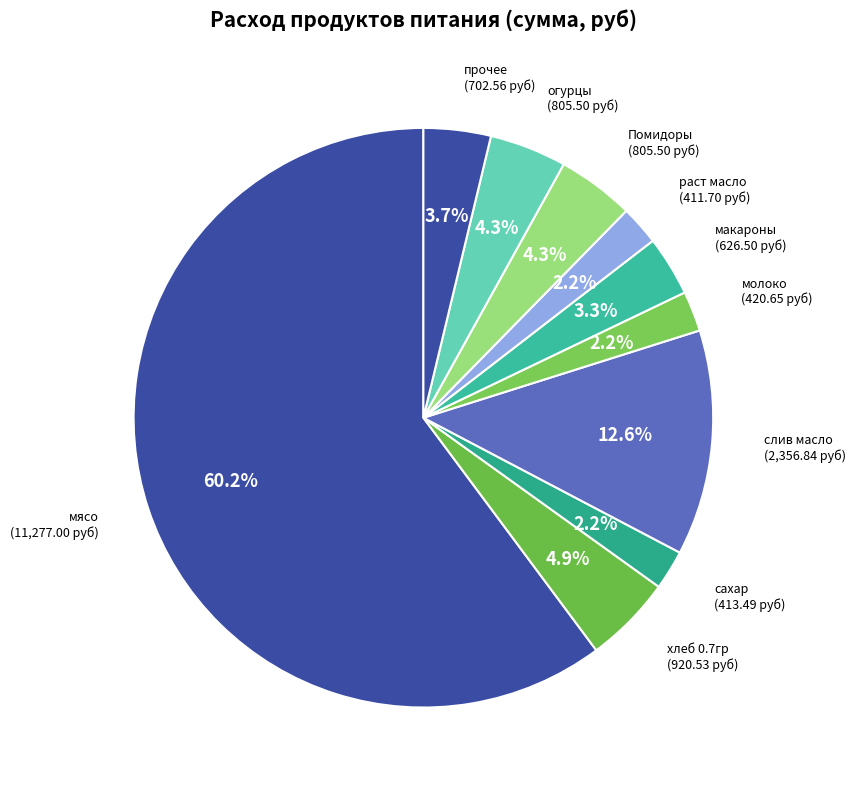

Does Помидоры account for over 50% of the chart?

No